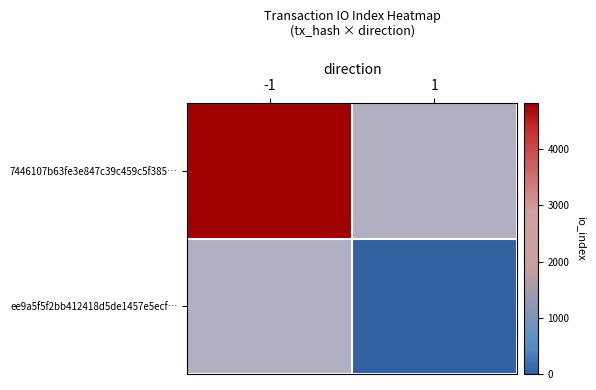

Which series has the largest range (max minus min)?

7446107b63fe3e847c39c459c5f385…